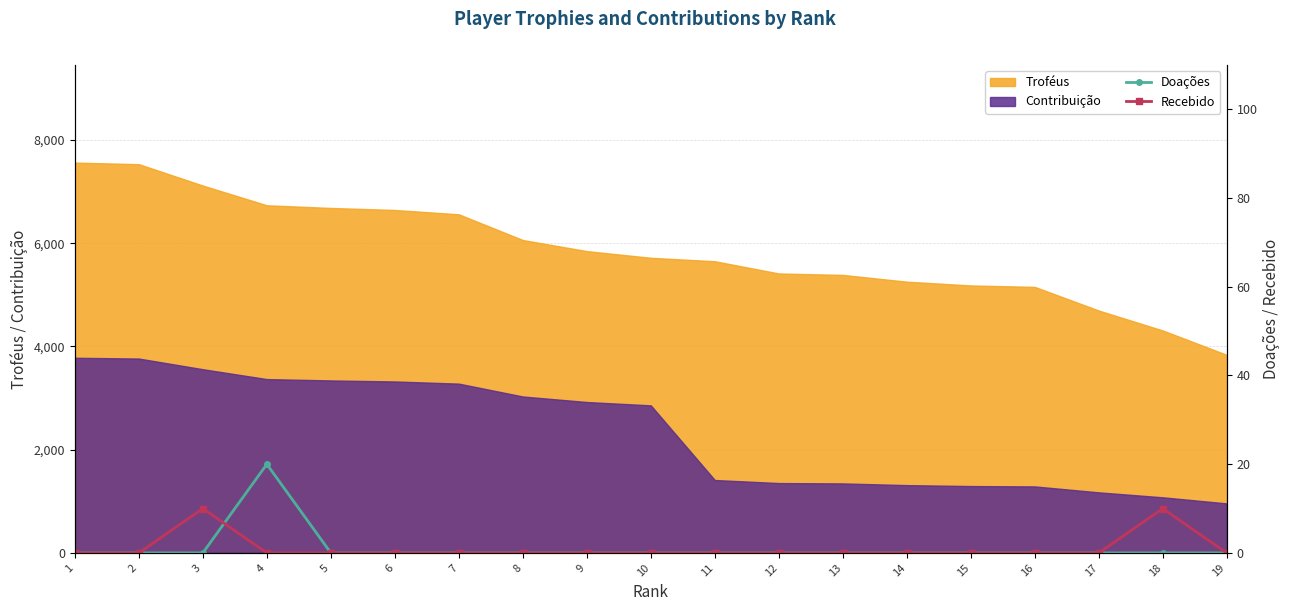

What is the sum of all Recebido values?

20